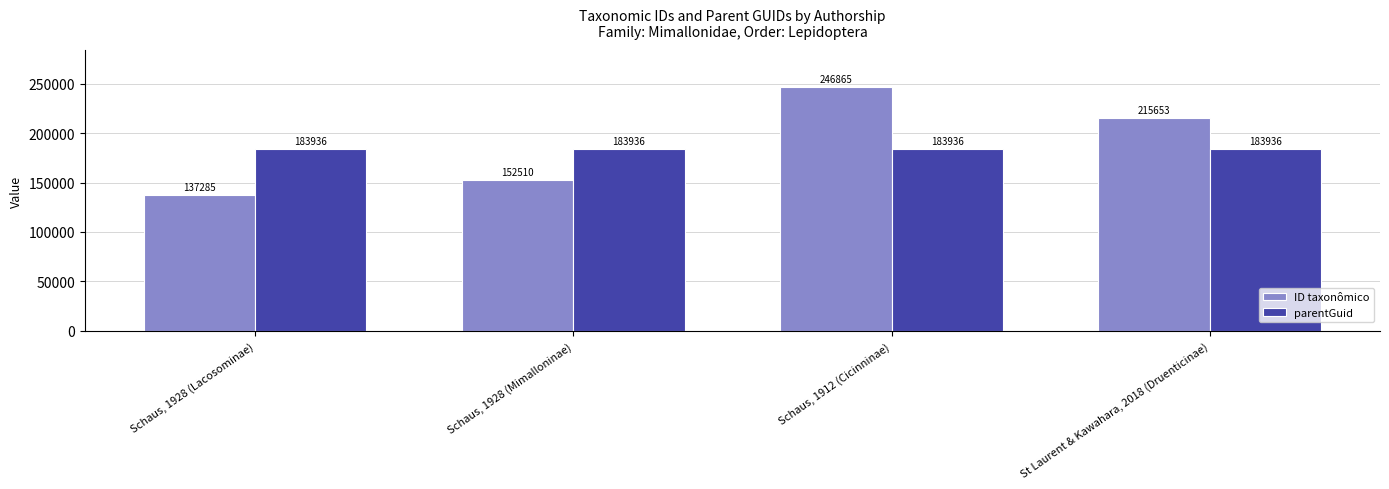

At which category does the chart reach its peak across all series?

Schaus, 1912 (Cicinninae)